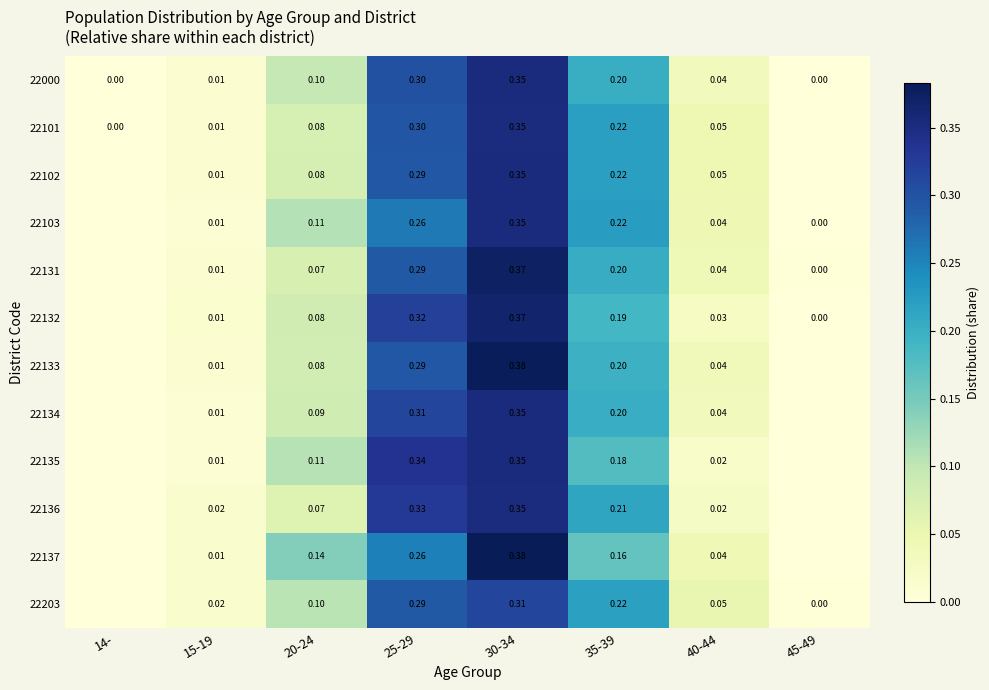

Is the value of 22101 at 15-19 greater than the value of 22132 at 45-49?

Yes